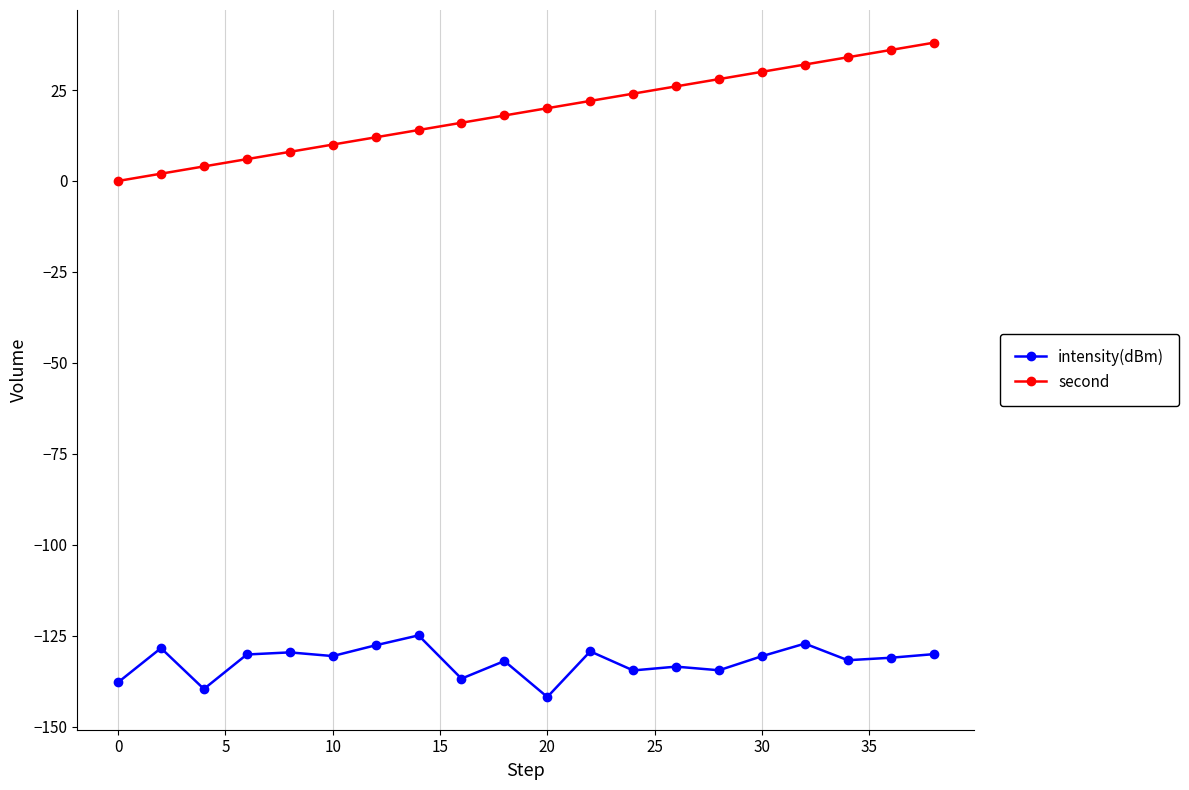

What is the value of the intensity(dBm) point at the 11th from the left?

-141.8